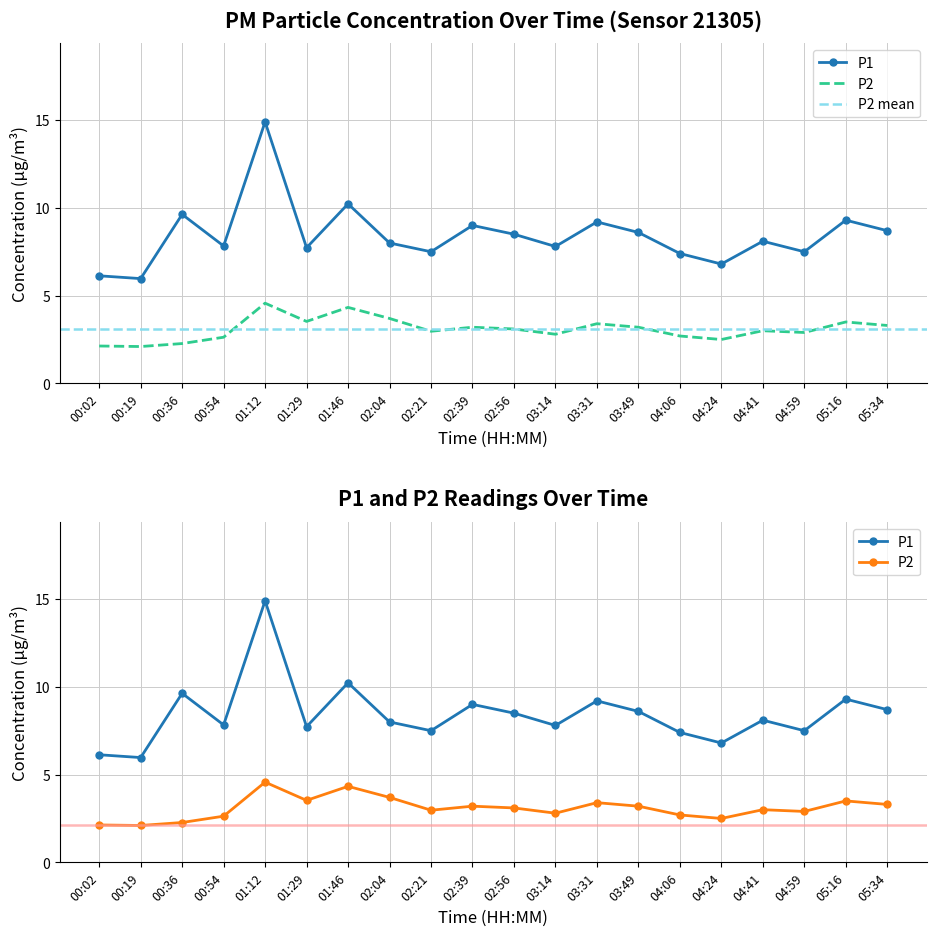

Which series has the largest total across all categories?

P1